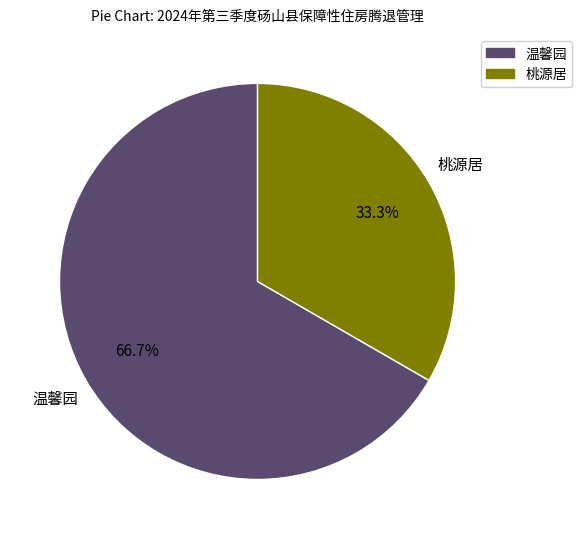

To the nearest percent, what is the average slice percentage?

50%